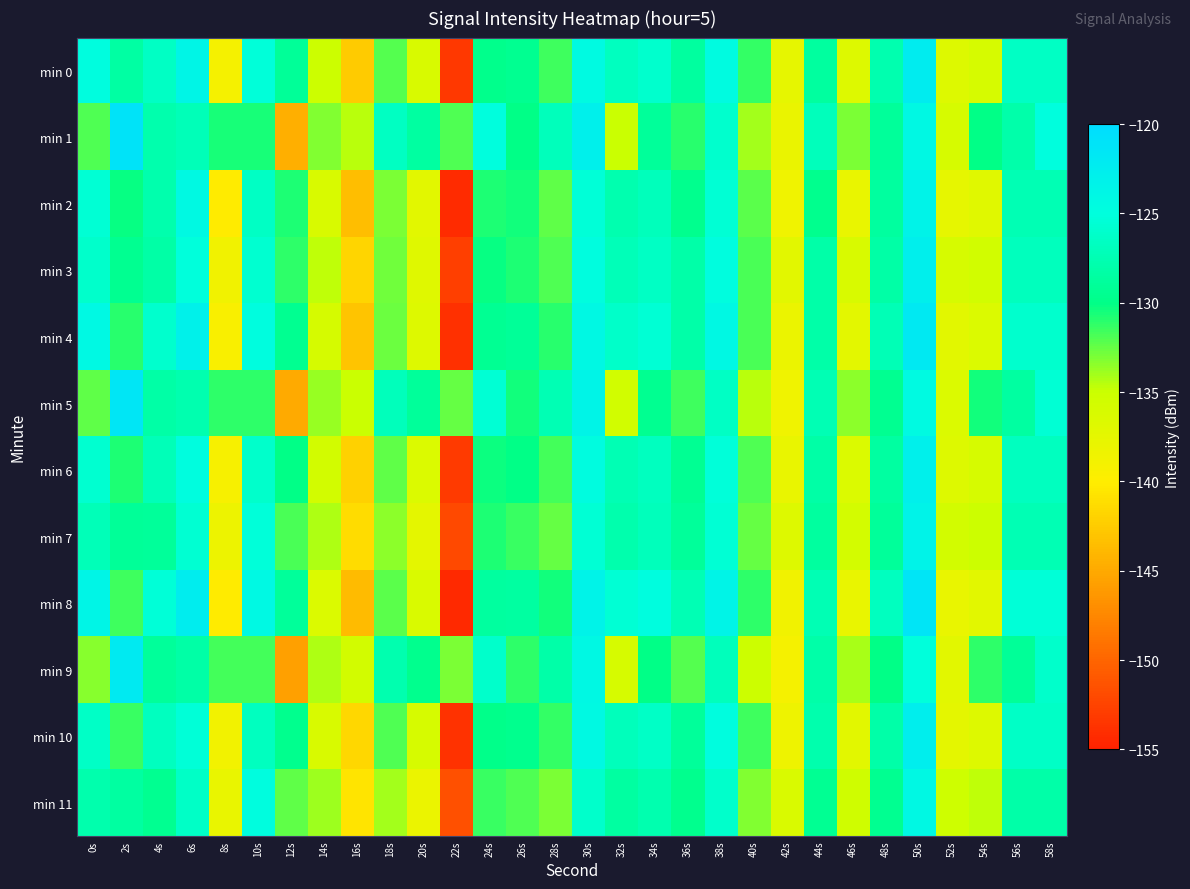

Reading right to left, extract all data points from this chart.

min 0: 58s=-126.5	56s=-126.4	54s=-136.0	52s=-136.7	50s=-122.4	48s=-127.8	46s=-136.8	44s=-128.6	42s=-137.6	40s=-131.3	38s=-124.6	36s=-128.7	34s=-126.0	32s=-126.7	30s=-124.4	28s=-131.5	26s=-129.5	24s=-129.7	22s=-153.3	20s=-136.2	18s=-132.1	16s=-142.5	14s=-135.1	12s=-129.1	10s=-125.3	8s=-139.1	6s=-123.6	4s=-126.5	2s=-128.4	0s=-124.8
min 1: 58s=-125.0	56s=-128.0	54s=-130.0	52s=-136.0	50s=-124.0	48s=-129.0	46s=-133.0	44s=-127.0	42s=-138.0	40s=-134.0	38s=-126.0	36s=-131.0	34s=-129.0	32s=-135.0	30s=-123.0	28s=-127.0	26s=-130.0	24s=-125.0	22s=-132.0	20s=-128.5	18s=-126.6	16s=-134.5	14s=-133.2	12s=-144.5	10s=-130.6	8s=-130.6	6s=-127.2	4s=-127.8	2s=-121.0	0s=-131.9
min 2: 58s=-127.4	56s=-127.4	54s=-137.0	52s=-137.6	50s=-123.3	48s=-128.7	46s=-137.8	44s=-129.6	42s=-138.5	40s=-132.3	38s=-125.6	36s=-129.6	34s=-127.0	32s=-127.7	30s=-125.4	28s=-132.4	26s=-130.5	24s=-130.7	22s=-154.3	20s=-137.2	18s=-133.1	16s=-143.5	14s=-136.2	12s=-130.8	10s=-126.5	8s=-140.1	6s=-124.3	4s=-127.8	2s=-130.2	0s=-125.5
min 3: 58s=-126.9	56s=-126.9	54s=-135.5	52s=-136.1	50s=-122.8	48s=-128.3	46s=-136.2	44s=-128.1	42s=-137.1	40s=-131.8	38s=-124.9	36s=-128.2	34s=-126.5	32s=-127.2	30s=-124.9	28s=-131.9	26s=-130.8	24s=-130.2	22s=-152.7	20s=-136.9	18s=-132.8	16s=-141.8	14s=-134.7	12s=-131.2	10s=-125.8	8s=-138.7	6s=-125.1	4s=-128.3	2s=-129.5	0s=-126.1
min 4: 58s=-126.0	56s=-126.0	54s=-136.5	52s=-137.2	50s=-121.9	48s=-127.3	46s=-137.3	44s=-128.1	42s=-138.1	40s=-131.8	38s=-124.1	36s=-128.1	34s=-125.5	32s=-126.2	30s=-124.0	28s=-131.0	26s=-129.1	24s=-129.3	22s=-153.8	20s=-136.7	18s=-132.6	16s=-143.1	14s=-135.9	12s=-129.5	10s=-124.8	8s=-139.5	6s=-123.1	4s=-126.0	2s=-131.0	0s=-124.2
min 5: 58s=-125.5	56s=-128.5	54s=-130.5	52s=-136.5	50s=-124.5	48s=-129.5	46s=-133.5	44s=-127.5	42s=-138.5	40s=-134.5	38s=-126.5	36s=-131.5	34s=-129.5	32s=-135.5	30s=-123.5	28s=-127.5	26s=-130.5	24s=-125.5	22s=-132.5	20s=-129.0	18s=-127.1	16s=-135.0	14s=-133.7	12s=-145.0	10s=-131.1	8s=-131.1	6s=-127.7	4s=-128.3	2s=-121.5	0s=-132.4
min 6: 58s=-126.7	56s=-126.7	54s=-136.1	52s=-136.8	50s=-123.0	48s=-128.5	46s=-136.5	44s=-128.3	42s=-137.8	40s=-132.0	38s=-125.3	36s=-129.3	34s=-126.7	32s=-127.4	30s=-124.7	28s=-131.7	26s=-130.1	24s=-130.3	22s=-153.1	20s=-136.5	18s=-132.4	16s=-142.1	14s=-135.6	12s=-130.1	10s=-126.1	8s=-139.2	6s=-124.8	4s=-127.2	2s=-130.8	0s=-125.8
min 7: 58s=-127.5	56s=-127.5	54s=-135.1	52s=-135.7	50s=-123.4	48s=-128.9	46s=-135.8	44s=-128.7	42s=-136.7	40s=-132.5	38s=-125.5	36s=-128.9	34s=-127.1	32s=-127.9	30s=-125.5	28s=-132.5	26s=-131.4	24s=-130.8	22s=-152.1	20s=-137.5	18s=-133.4	16s=-141.2	14s=-134.3	12s=-131.8	10s=-125.3	8s=-138.3	6s=-125.7	4s=-128.9	2s=-129.1	0s=-127.2
min 8: 58s=-125.4	56s=-125.4	54s=-137.1	52s=-137.8	50s=-121.3	48s=-126.7	46s=-137.9	44s=-127.5	42s=-138.7	40s=-131.2	38s=-123.5	36s=-127.5	34s=-124.9	32s=-125.6	30s=-123.4	28s=-130.4	26s=-128.5	24s=-128.7	22s=-154.4	20s=-136.3	18s=-132.2	16s=-143.7	14s=-136.5	12s=-128.9	10s=-124.2	8s=-140.1	6s=-122.5	4s=-125.4	2s=-131.6	0s=-123.6
min 9: 58s=-126.1	56s=-129.1	54s=-131.1	52s=-137.1	50s=-125.1	48s=-130.1	46s=-134.1	44s=-128.1	42s=-139.1	40s=-135.1	38s=-127.1	36s=-132.1	34s=-130.1	32s=-136.1	30s=-124.1	28s=-128.1	26s=-131.1	24s=-126.1	22s=-133.1	20s=-129.6	18s=-127.7	16s=-135.6	14s=-134.3	12s=-145.6	10s=-131.7	8s=-131.7	6s=-128.3	4s=-128.9	2s=-122.0	0s=-133.3
min 10: 58s=-126.3	56s=-126.3	54s=-136.7	52s=-137.4	50s=-122.6	48s=-128.1	46s=-137.1	44s=-127.9	42s=-138.4	40s=-131.6	38s=-124.9	36s=-128.9	34s=-126.3	32s=-127.0	30s=-124.3	28s=-131.3	26s=-129.7	24s=-129.9	22s=-153.7	20s=-136.1	18s=-132.0	16s=-141.7	14s=-136.2	12s=-129.7	10s=-126.7	8s=-138.8	6s=-125.4	4s=-126.8	2s=-131.4	0s=-126.4
min 11: 58s=-128.1	56s=-128.1	54s=-134.7	52s=-135.3	50s=-124.0	48s=-129.5	46s=-135.4	44s=-129.3	42s=-136.3	40s=-133.2	38s=-126.1	36s=-129.6	34s=-127.7	32s=-128.6	30s=-126.1	28s=-133.1	26s=-132.0	24s=-131.4	22s=-151.5	20s=-138.1	18s=-134.0	16s=-140.7	14s=-133.9	12s=-132.4	10s=-124.8	8s=-137.9	6s=-126.3	4s=-129.5	2s=-128.6	0s=-127.8